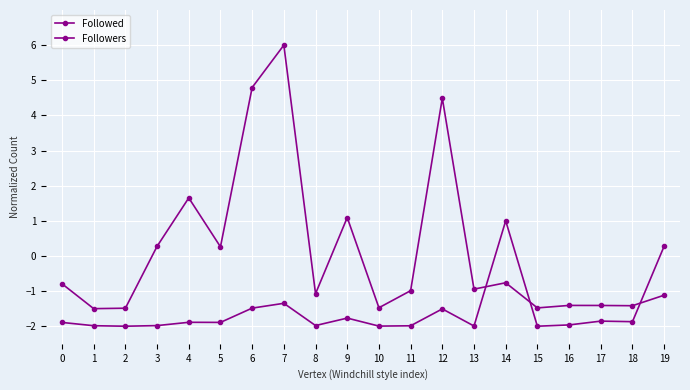

Which series has the largest total across all categories?

Followed